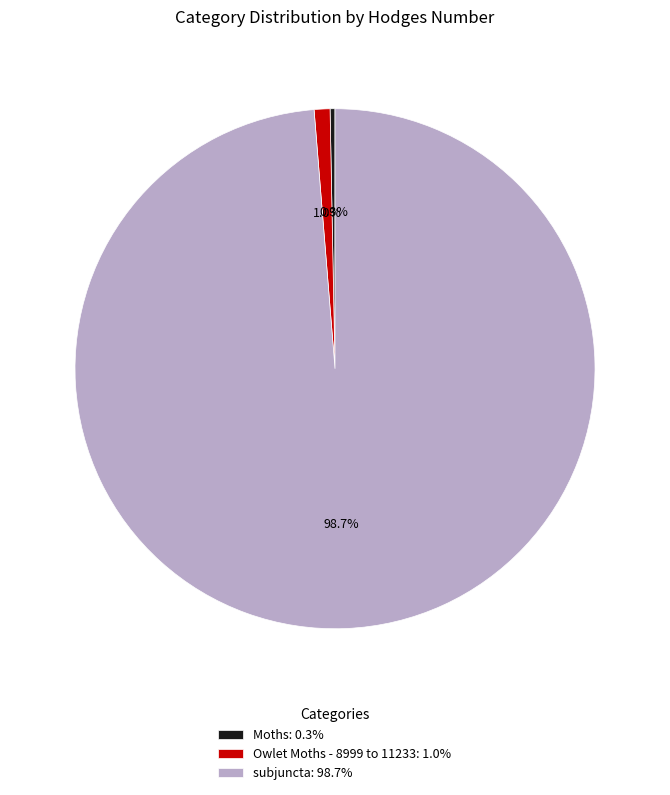

Is it true that Owlet Moths - 8999 to 11233 is 11% of the pie?

False